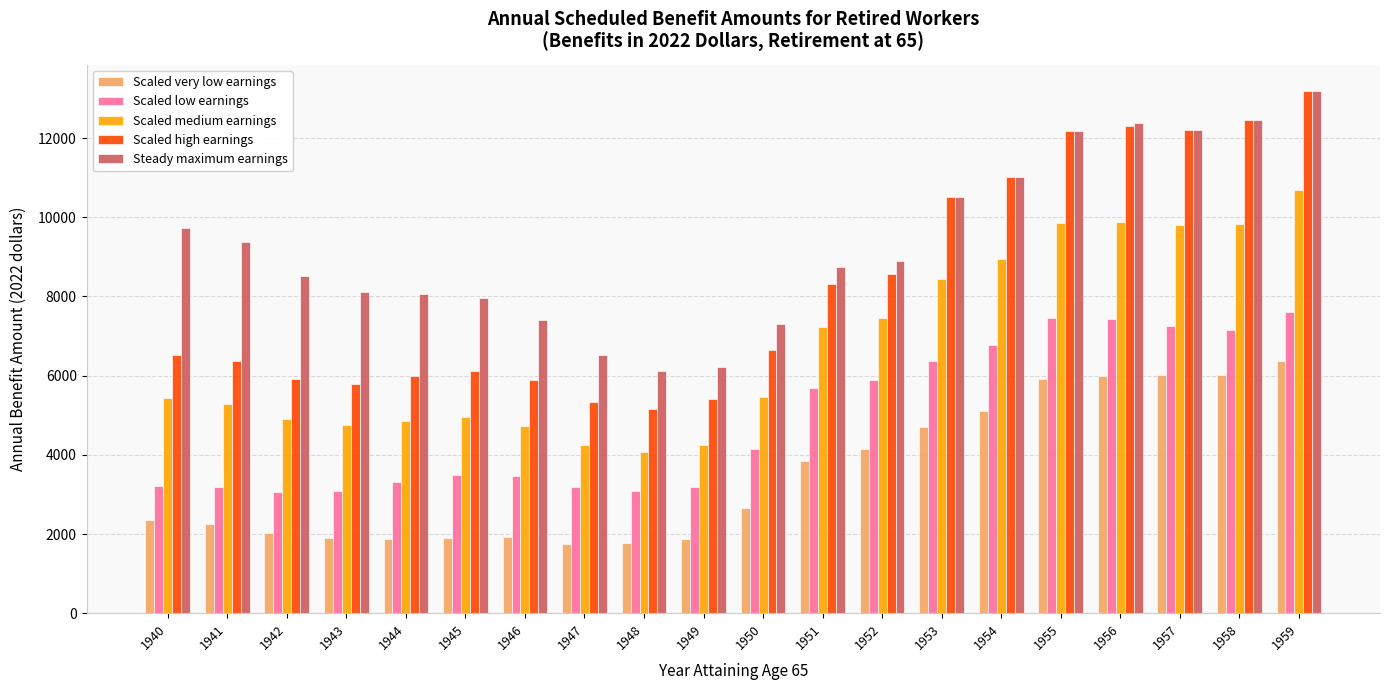

Which series has the widest spread of values?

Scaled high earnings